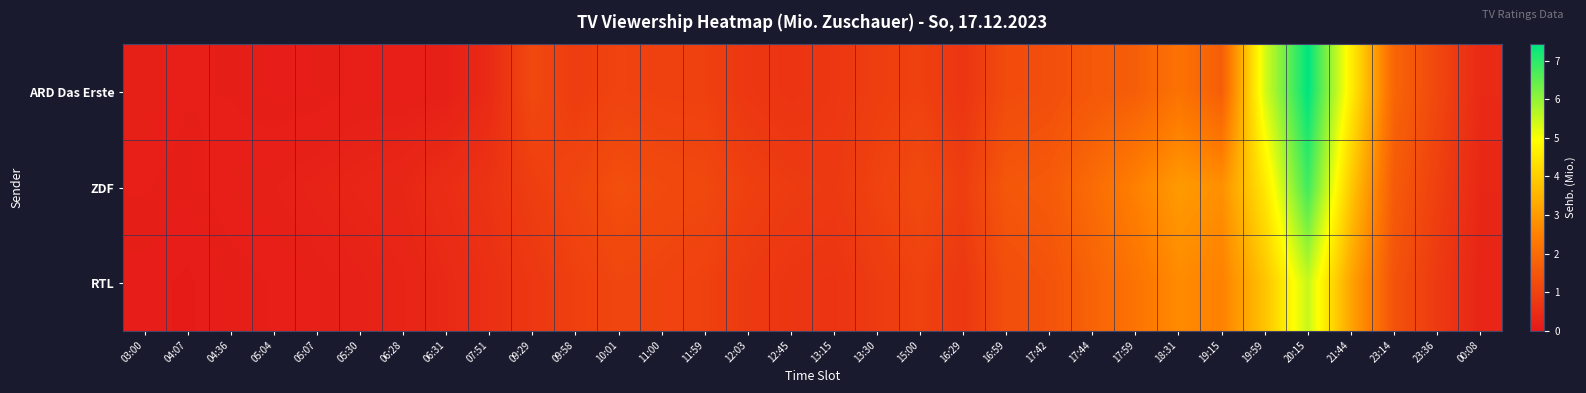

Reading right to left, transcribe all the data shown in this chart.

ARD Das Erste: 00:08=0.4	23:36=1.1	23:14=1.9	21:44=4.6	20:15=7.4	19:59=5.3	19:15=1.7	18:31=2.2	17:59=1.7	17:44=1.5	17:42=1.3	16:59=1.2	16:29=0.7	15:00=1.0	13:30=0.9	13:15=0.7	12:45=0.6	12:03=0.7	11:59=1.0	11:00=1.0	10:01=1.0	09:58=0.9	09:29=1.2	07:51=0.4	06:31=0.2	06:28=0.2	05:30=0.2	05:07=0.1	05:04=0.1	04:36=0.1	04:07=0.2	03:00=0.2
ZDF: 00:08=0.3	23:36=0.9	23:14=1.6	21:44=3.9	20:15=6.8	19:59=4.5	19:15=2.8	18:31=3.0	17:59=2.5	17:44=2.0	17:42=1.6	16:59=1.5	16:29=0.9	15:00=1.2	13:30=1.0	13:15=0.8	12:45=0.8	12:03=0.9	11:59=1.1	11:00=1.2	10:01=1.3	09:58=1.1	09:29=0.9	07:51=0.7	06:31=0.5	06:28=0.3	05:30=0.3	05:07=0.2	05:04=0.2	04:36=0.2	04:07=0.1	03:00=0.1
RTL: 00:08=0.3	23:36=0.8	23:14=1.4	21:44=3.2	20:15=5.5	19:59=3.8	19:15=2.5	18:31=2.7	17:59=2.2	17:44=1.8	17:42=1.4	16:59=1.3	16:29=0.8	15:00=1.0	13:30=0.8	13:15=0.7	12:45=0.7	12:03=0.8	11:59=1.0	11:00=1.1	10:01=1.1	09:58=0.9	09:29=0.8	07:51=0.6	06:31=0.4	06:28=0.3	05:30=0.2	05:07=0.2	05:04=0.1	04:36=0.1	04:07=0.1	03:00=0.1